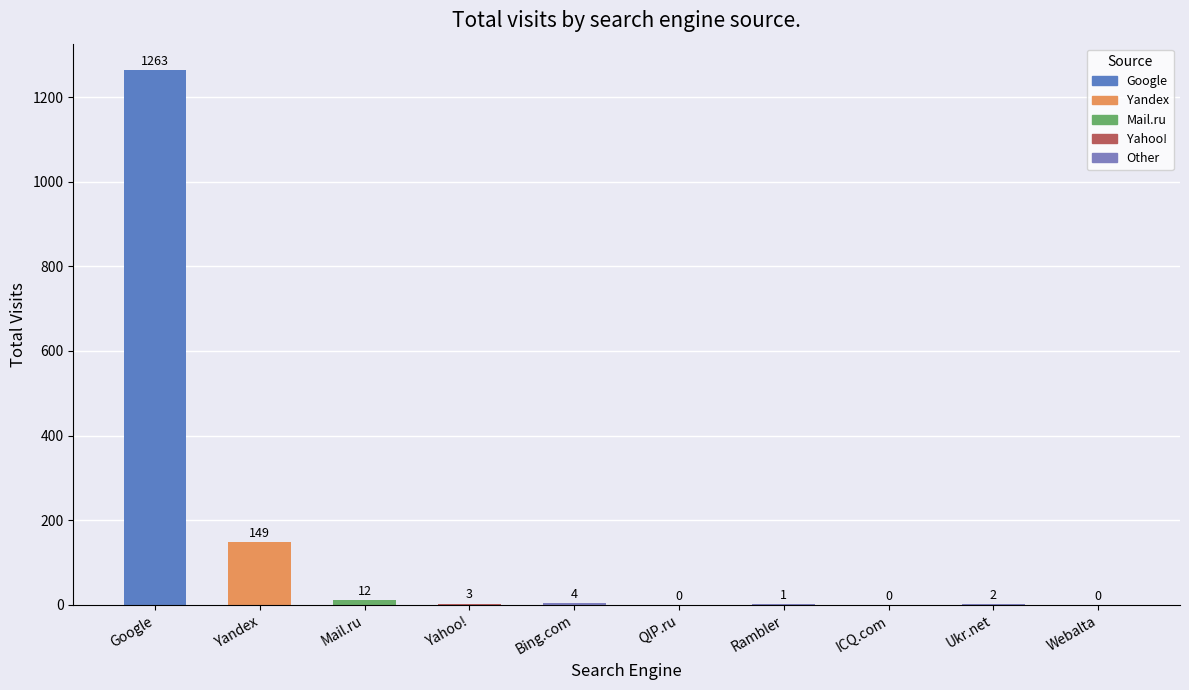

How many positive values are there?

7